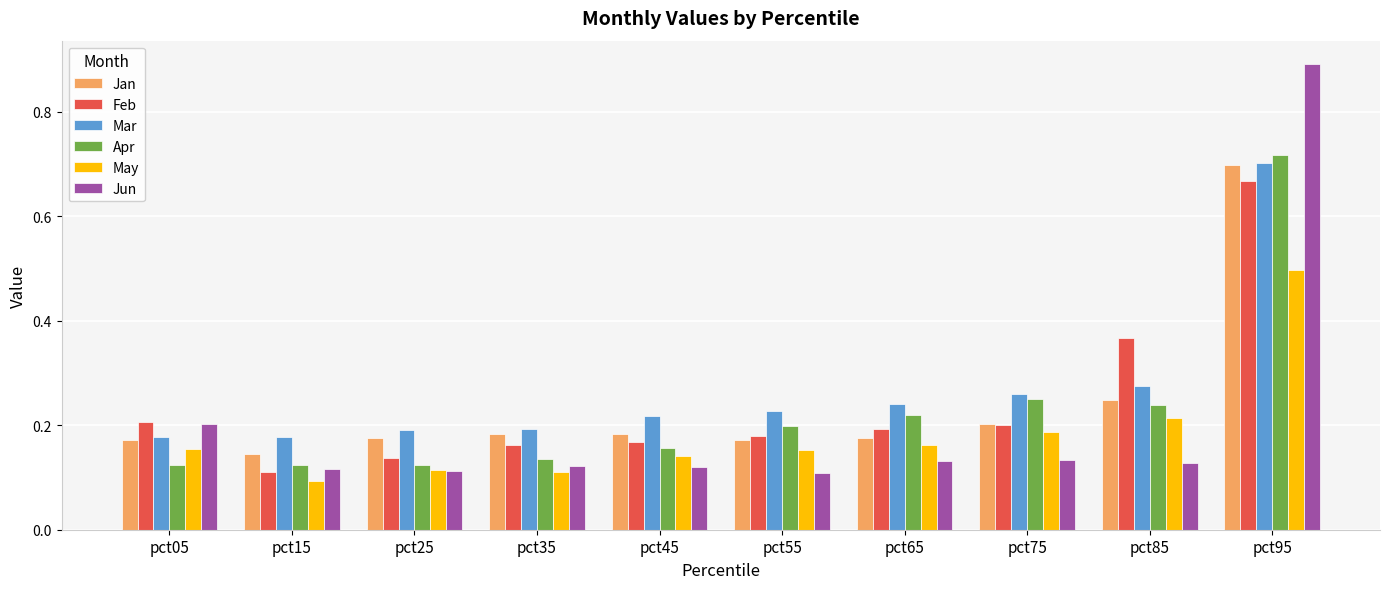

What is the difference between the maximum and minimum values in the Apr series?

0.6